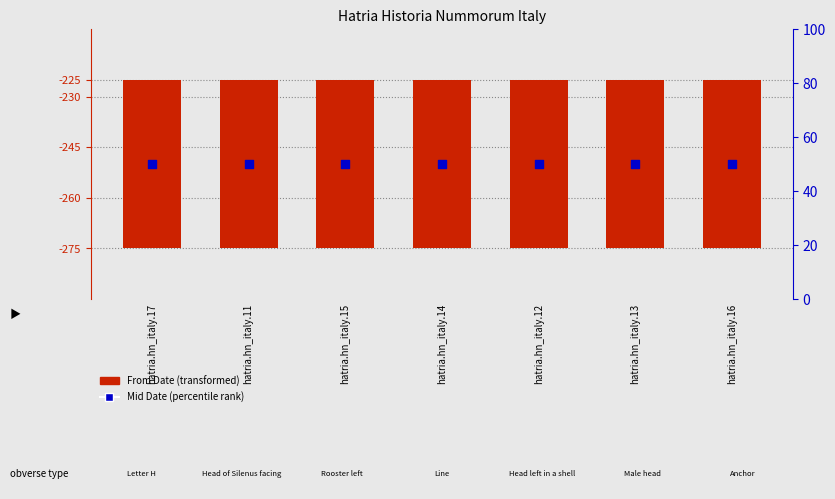

Is the value of Mid Date at hatria.hn_italy.14 greater than the value of From Date at hatria.hn_italy.14?

No